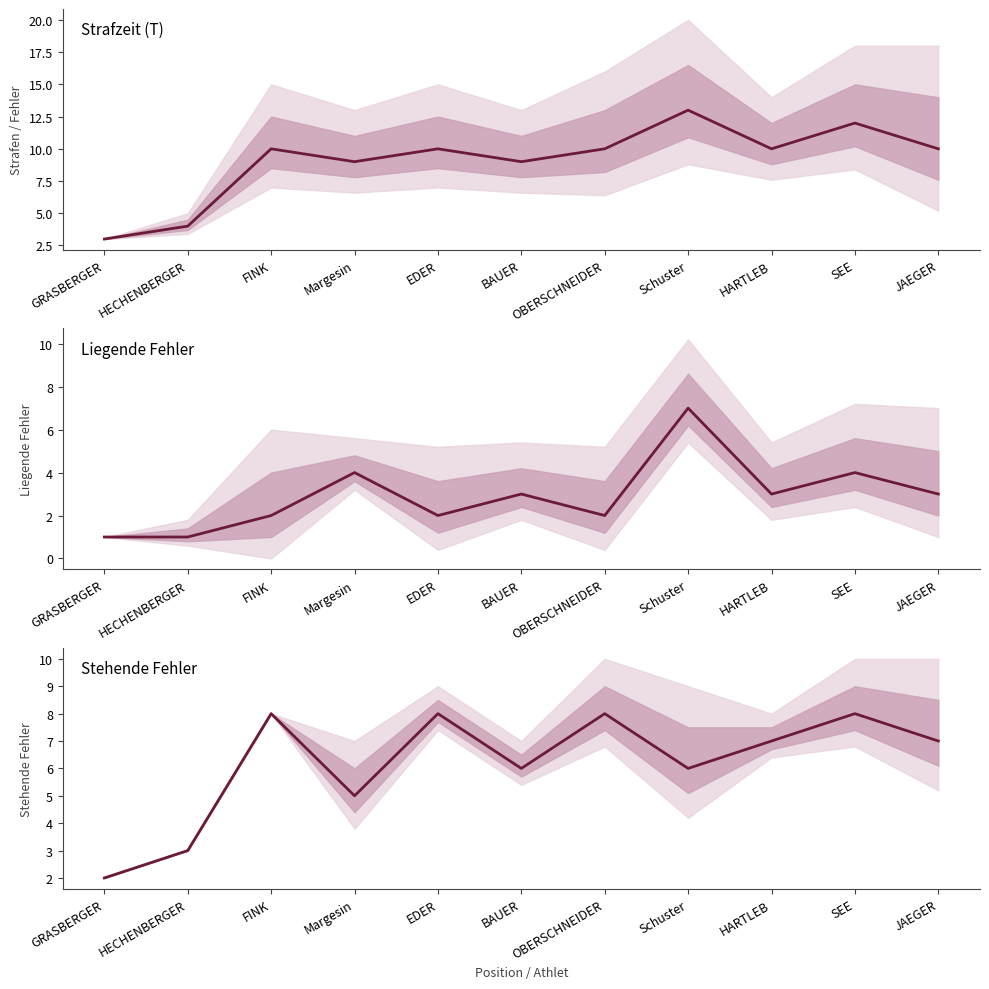

What is the smallest value displayed?

1